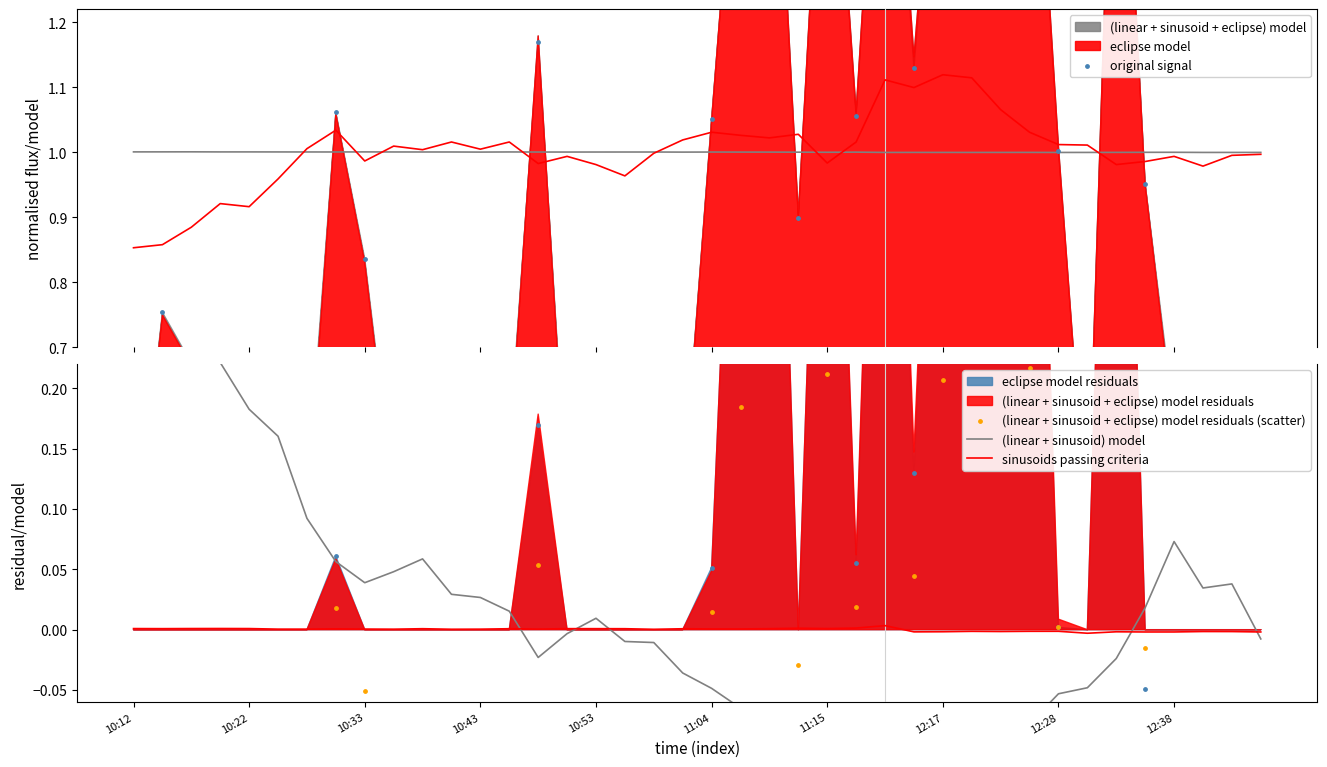

Which series has the largest total across all categories?

original signal